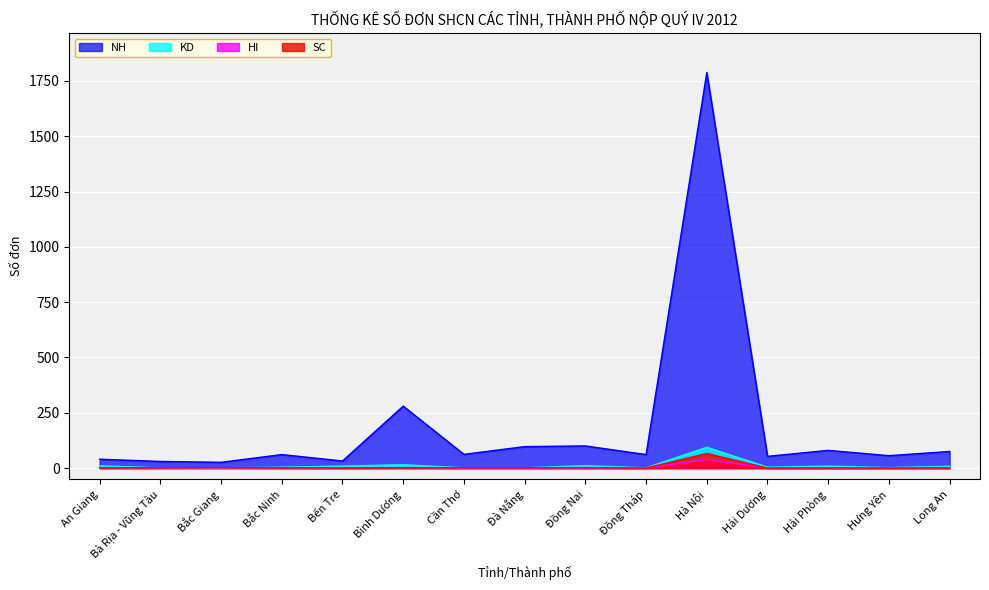

What value does the HI series have at An Giang?

1